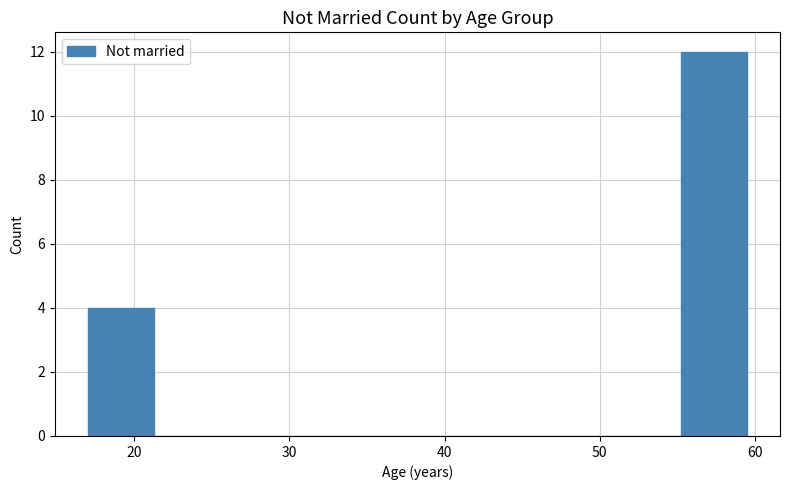

What is the height of the bar covering 17 to 21 on the x-axis? Neither the bar edges nor the heights are printed on the chart, so give them approximately, as read against the axes.

4